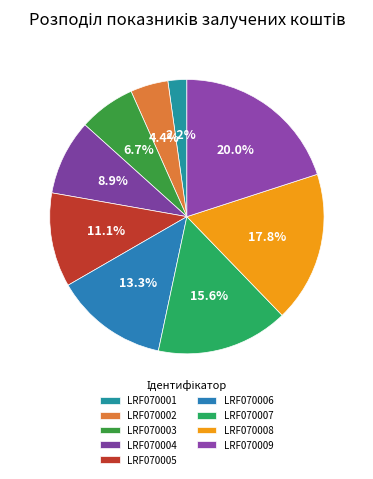

Which category has the biggest portion of the pie?

LRF070009